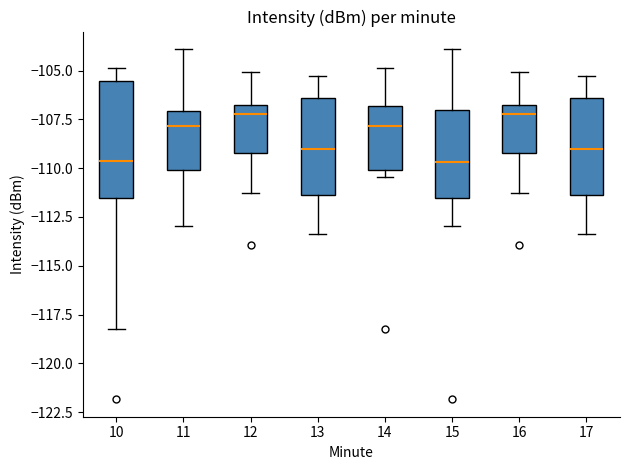

Reading left to right, read every box against the y-axis: the position of its median line, the range the box covers, and the ends of its whiskers. The values are not printed on the chart, so give them approximately, as read against the axis.

10: median -109.5, box -111.5 to -105.5, whiskers -118.0 to -105.0
11: median -108.0, box -110.0 to -107.0, whiskers -113.0 to -104.0
12: median -107.0 (just below the box's upper edge), box -109.0 to -107.0, whiskers -111.5 to -105.0
13: median -109.0, box -111.5 to -106.5, whiskers -113.5 to -105.5
14: median -108.0, box -110.0 to -107.0, whiskers -110.5 to -105.0
15: median -109.5, box -111.5 to -107.0, whiskers -113.0 to -104.0
16: median -107.0 (just below the box's upper edge), box -109.0 to -107.0, whiskers -111.5 to -105.0
17: median -109.0, box -111.5 to -106.5, whiskers -113.5 to -105.5